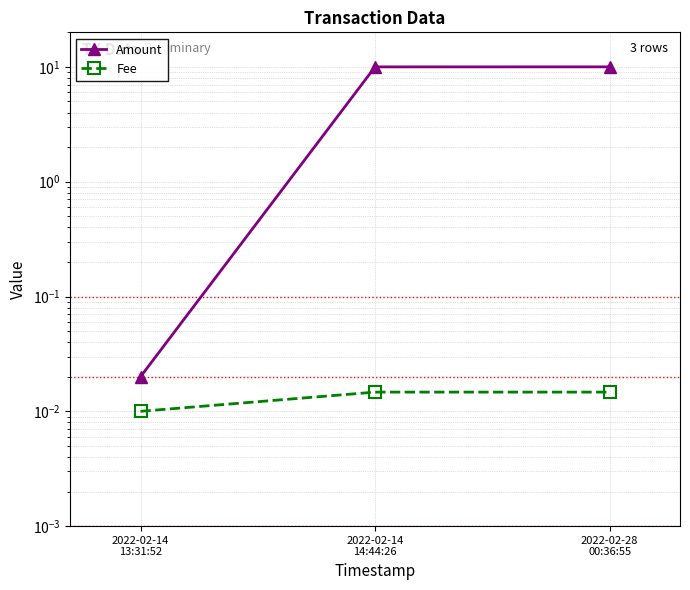

At which category is the sum across all series the highest?

2022-02-28
00:36:55